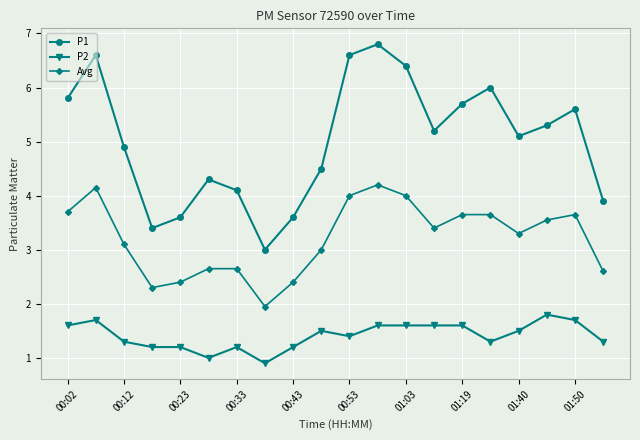

List the series in order of their peak value, highest first.

P1, Avg, P2